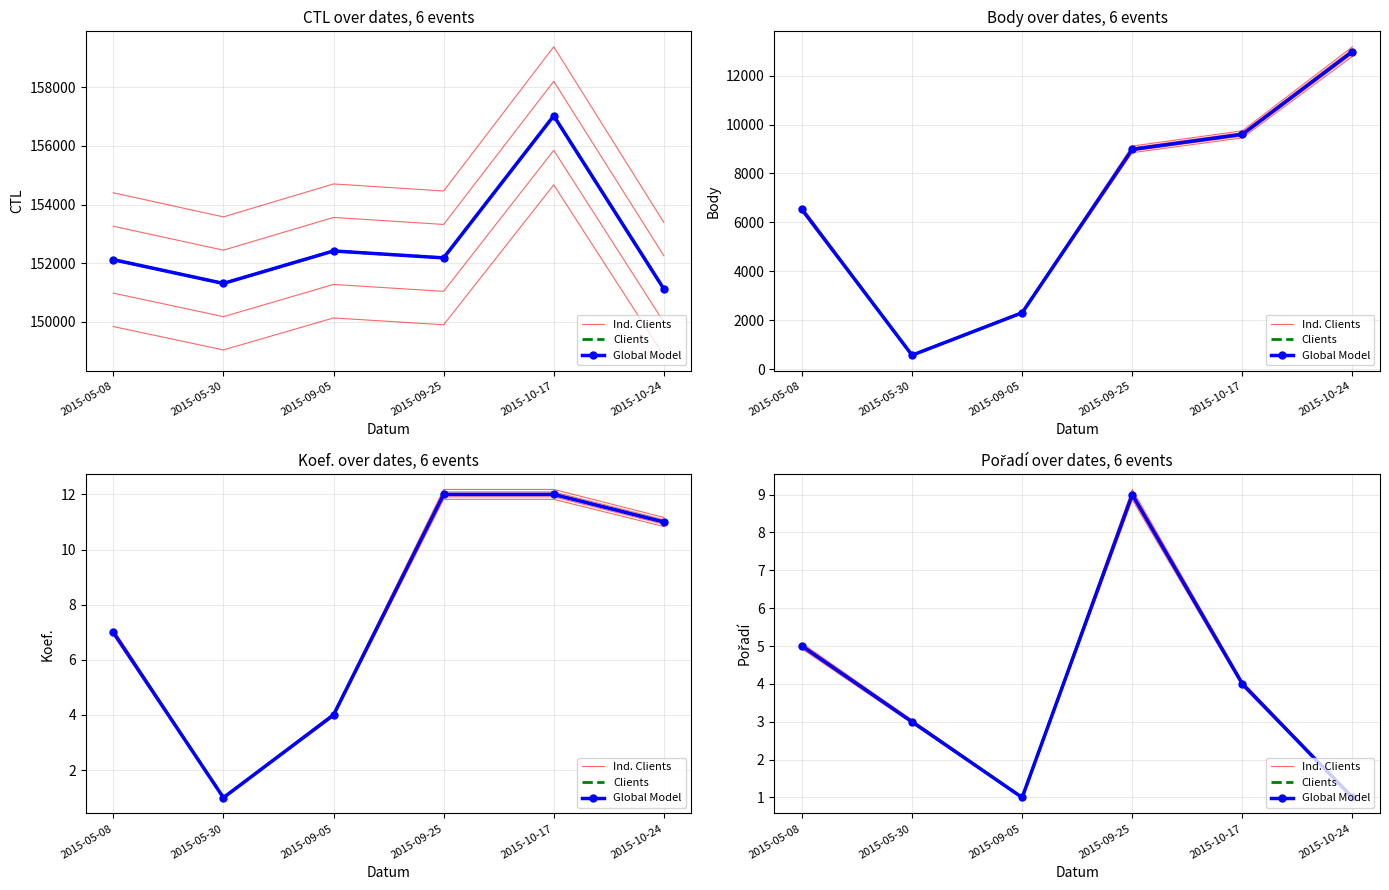

Is the value of Ind. Clients at 2015-10-24 greater than the value of Global Model at 2015-10-17?

No